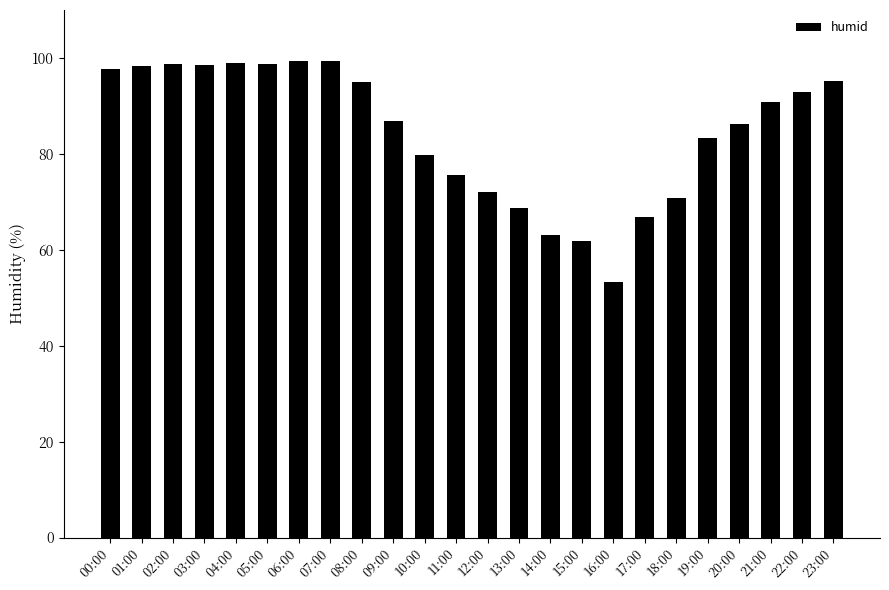

Is it true that the value at 22:00 is 92.9?

True